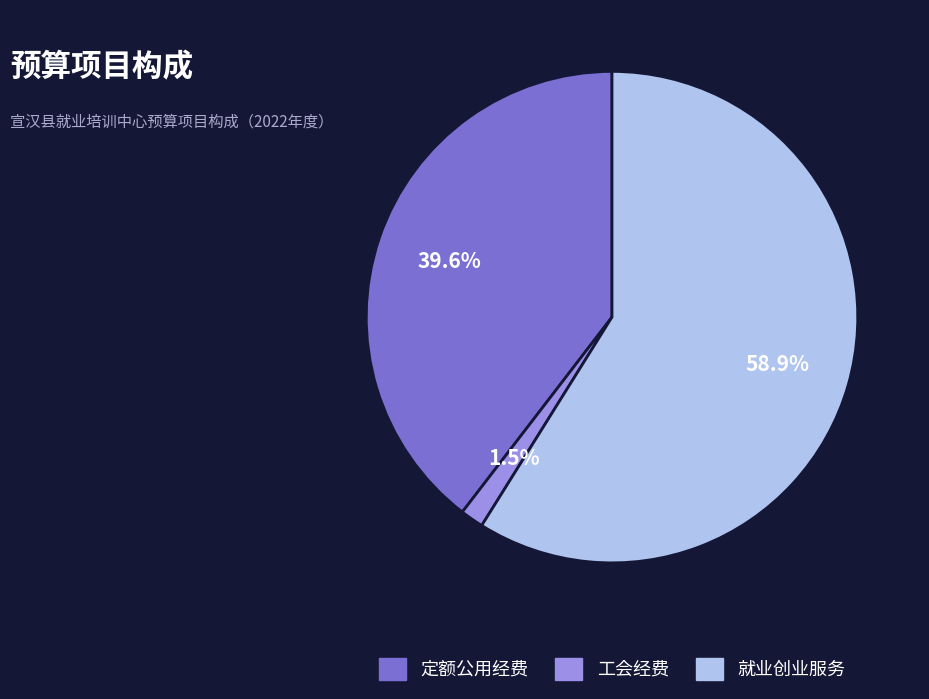

Which category has the biggest portion of the pie?

就业创业服务